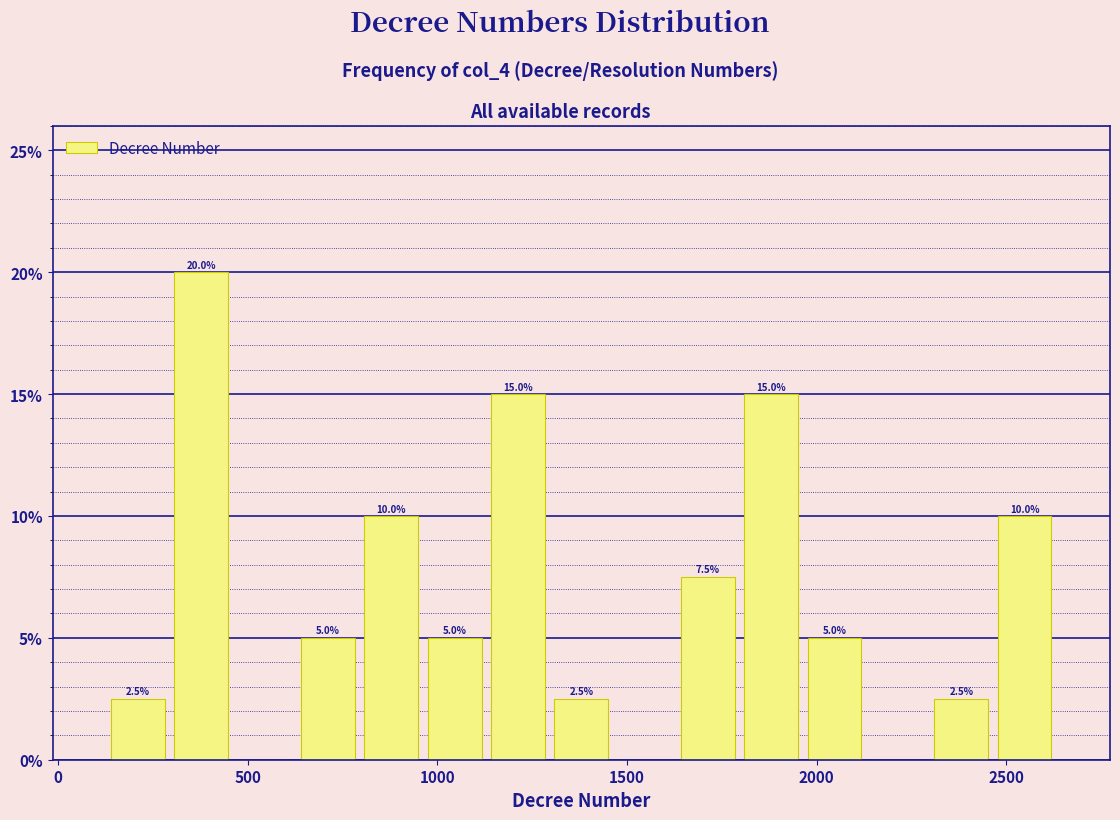

Read against the x-axis, roughly where is the centre of the tallest bar?

400